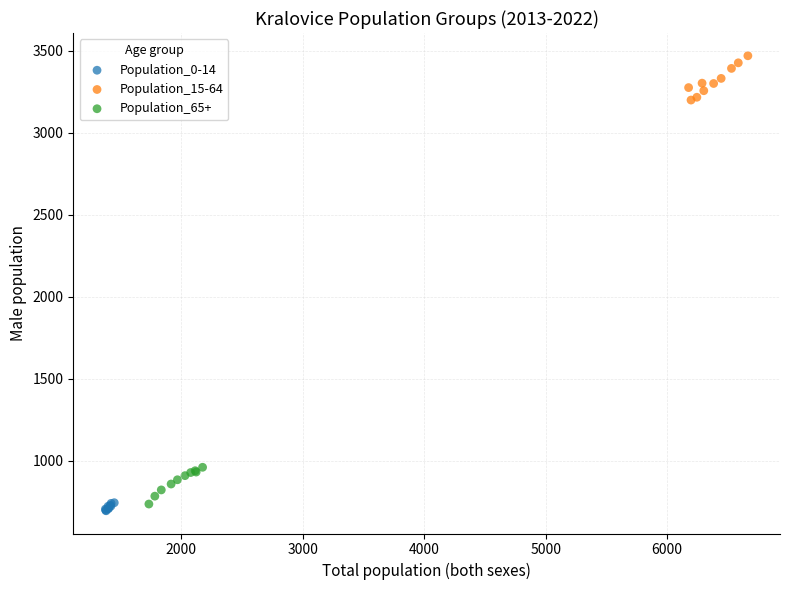

Which series reaches the maximum Y coordinate?

Population_15-64